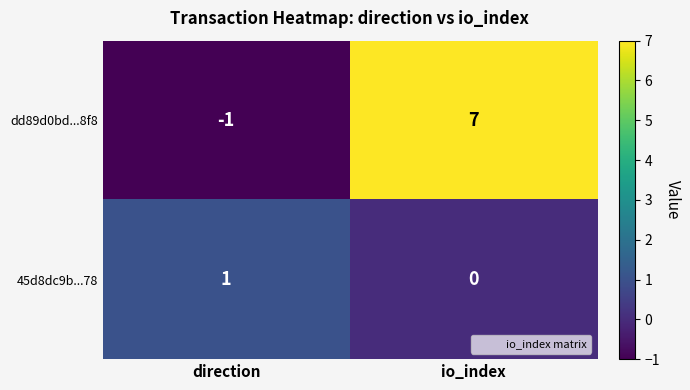

True or false: dd89d0bd...8f8 has a value of 0 at direction.

False